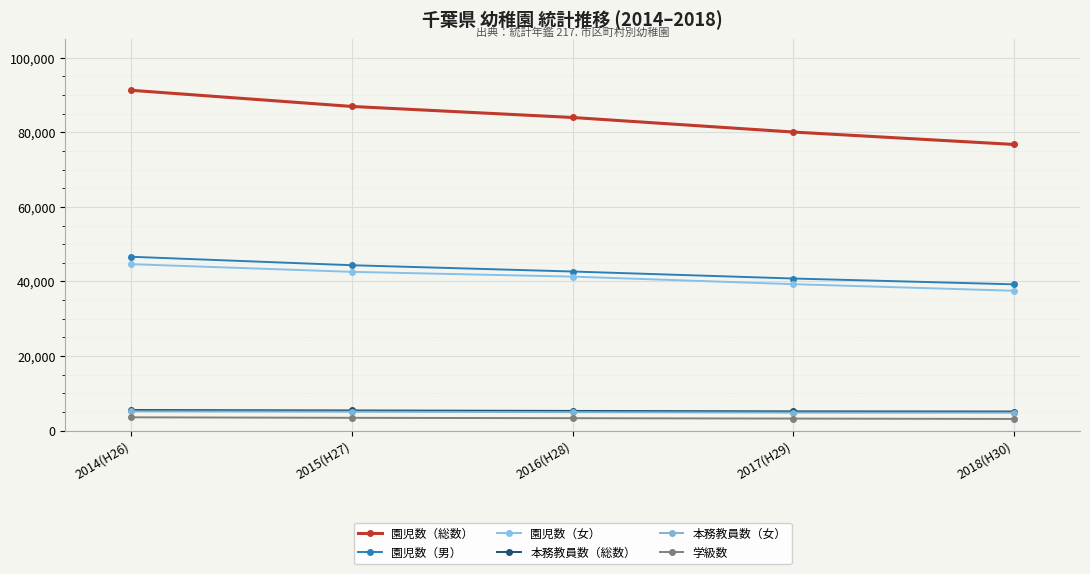

What is the value of the 本務教員数（女） point at the 3rd from the left?

4955